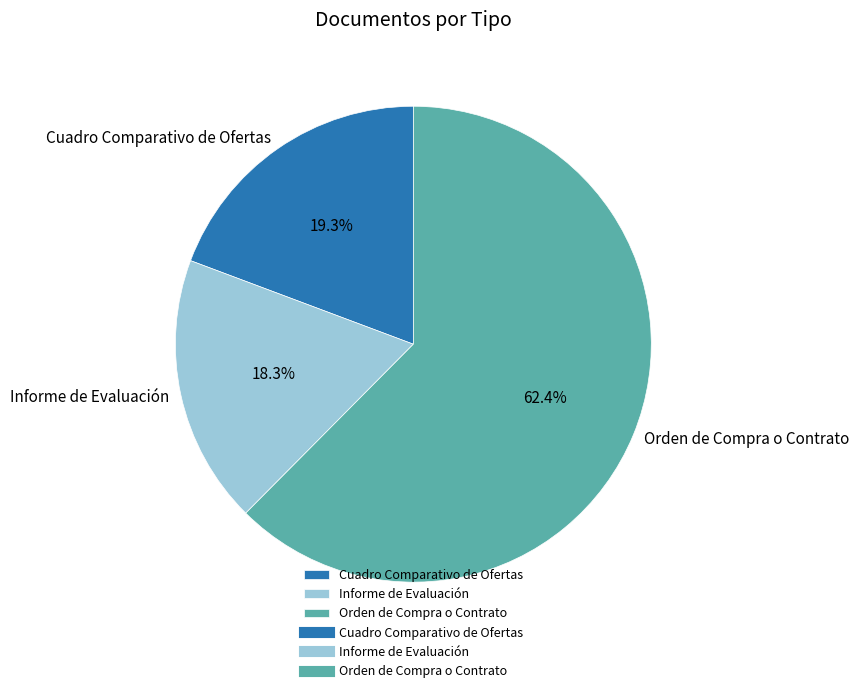

To the nearest percent, what is the difference between the Cuadro Comparativo de Ofertas and Orden de Compra o Contrato slice percentages?

43%